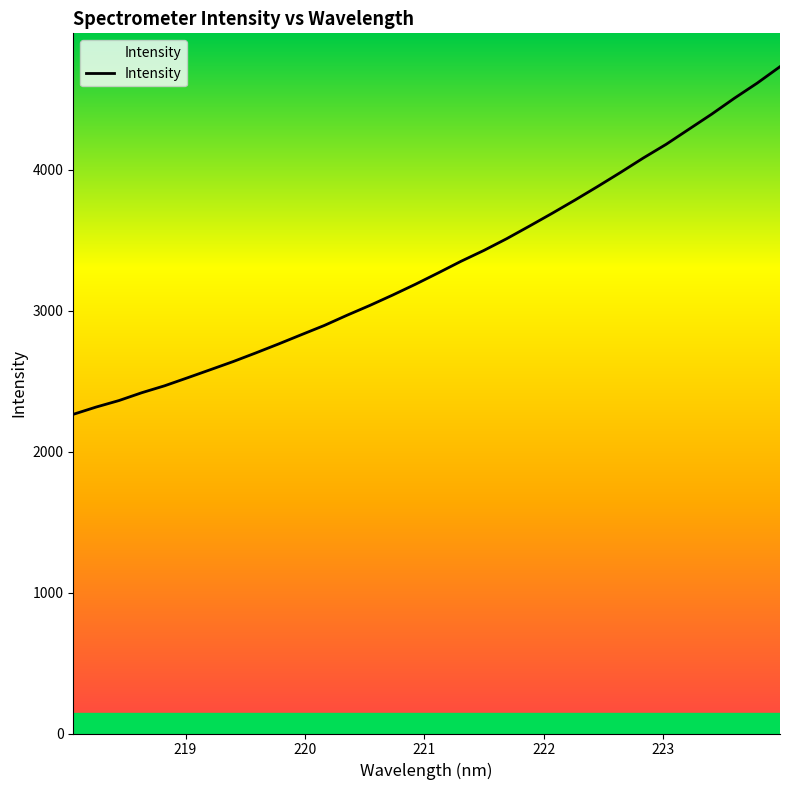

What is the greatest value displayed?

4729.8